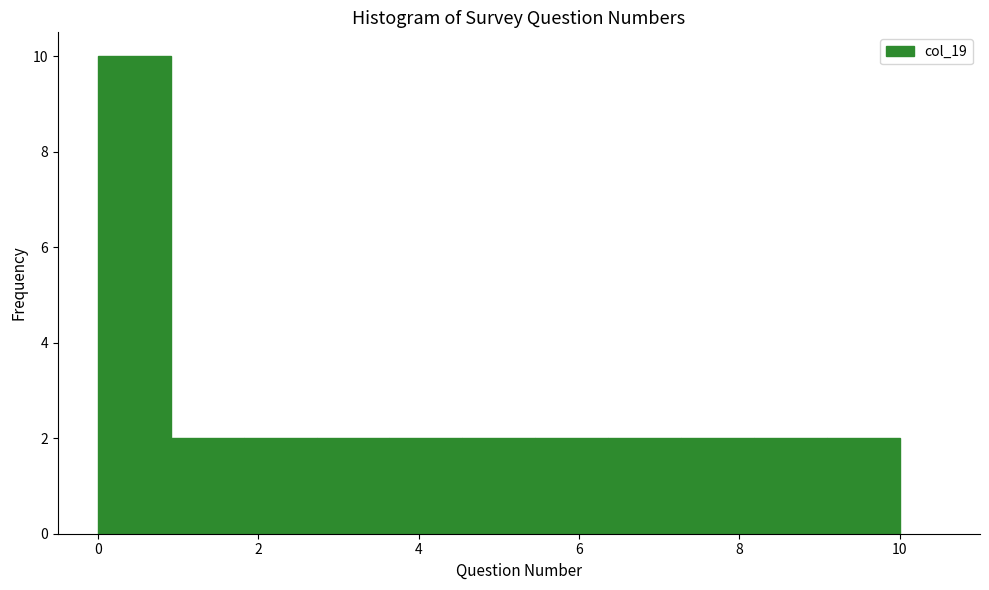

Reading left to right, transcribe this chart: for each bar, give the range it covers on the x-axis and its height. Neither the bar edges nor the heights are printed on the chart, so give them approximately, as read against the axes.

0.0 to 1.0: 10
1.0 to 1.8: 2
1.8 to 2.8: 2
2.8 to 3.6: 2
3.6 to 4.6: 2
4.6 to 5.4: 2
5.4 to 6.4: 2
6.4 to 7.2: 2
7.2 to 8.2: 2
8.2 to 9.0: 2
9.0 to 10.0: 2